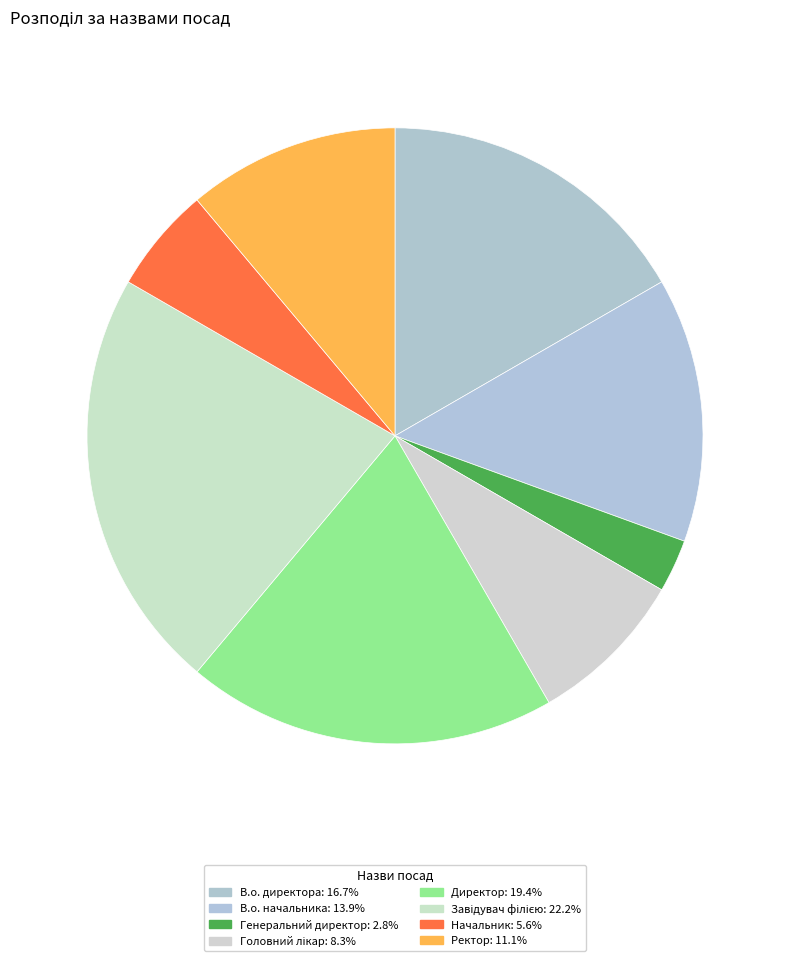

To the nearest percent, what is the difference between the largest and smallest slice percentages?

19%